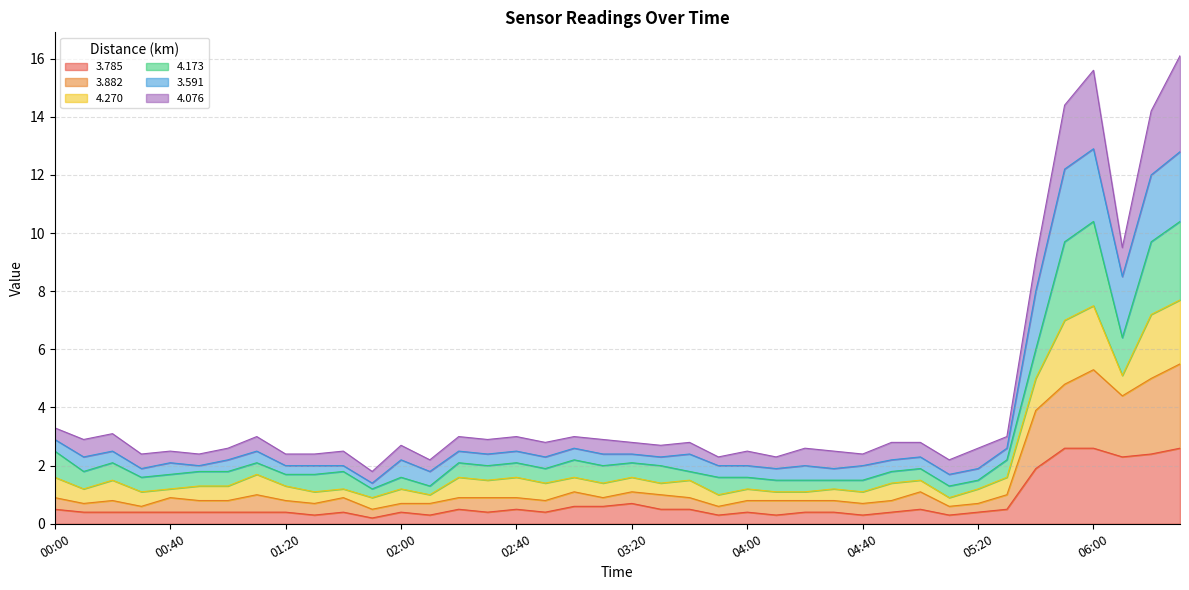

True or false: 3.591 and 3.882 cross at least once.

False